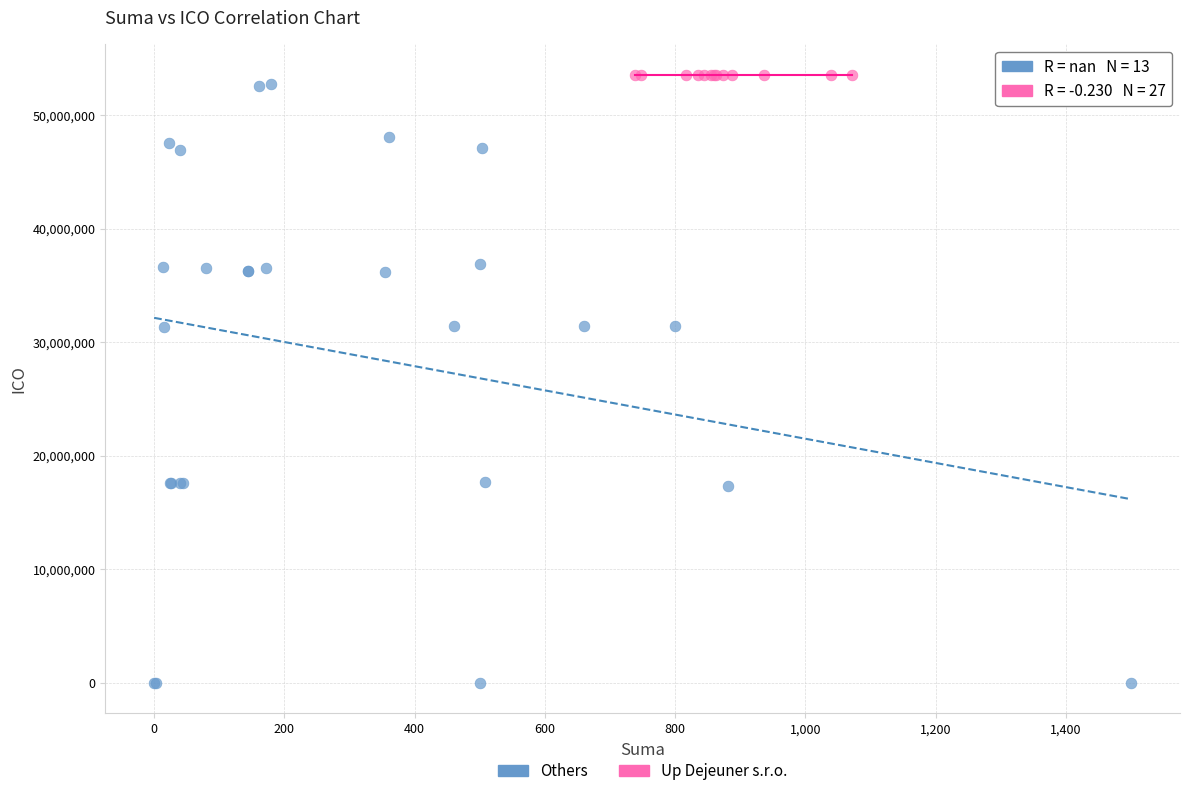

What are all the series names shown in the legend?

Others, Up Dejeuner s.r.o.